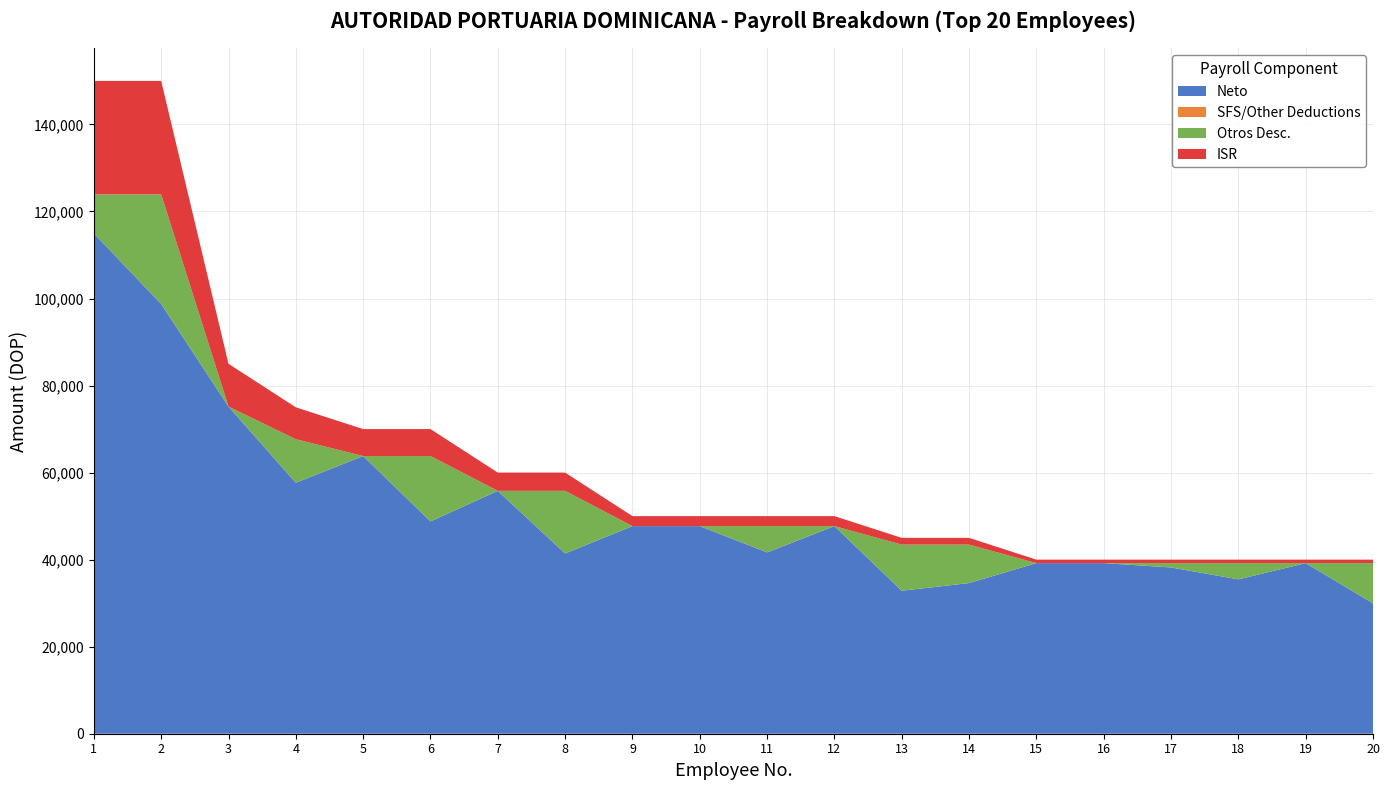

Reading left to right, list all the values displayed in this chart.

Neto: 114973.8	98738.5	75167.1	57667.1	63804.1	48784.8	55804.1	41409.8	47702.8	47702.8	41662.8	47702.8	32856.1	34612.8	39202.8	39202.8	38202.8	35466.8	39202.8	29963.2
Total Desc.: 35026.2	51261.5	9832.9	17332.9	6195.9	21215.2	4195.9	18590.2	2297.2	2297.2	8337.2	2297.2	12143.9	10387.2	797.2	797.2	1797.2	4533.2	797.2	10036.8
Otros Desc.: 8943.3	25178.7	0.0	10000.0	0.0	15019.3	0.0	14394.4	0.0	0.0	6040.0	0.0	10596.7	8840.0	0.0	0.0	1000.0	3736.0	0.0	9239.6
ISR: 26082.9	26082.9	9832.9	7332.9	6195.9	6195.9	4195.9	4195.9	2297.2	2297.2	2297.2	2297.2	1547.2	1547.2	797.2	797.2	797.2	797.2	797.2	797.2